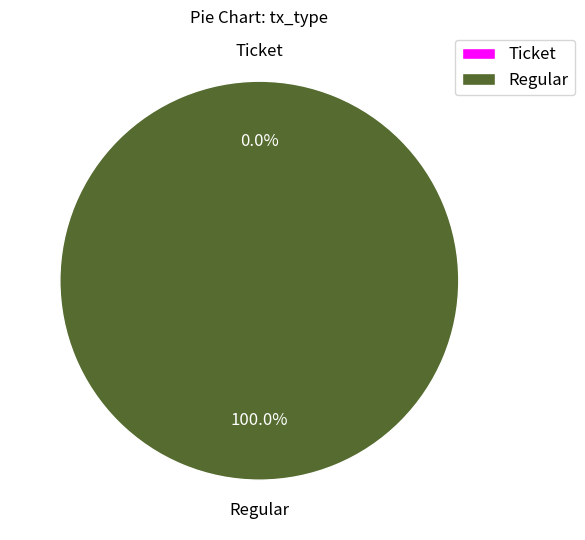

How many slices are in this pie chart?

2